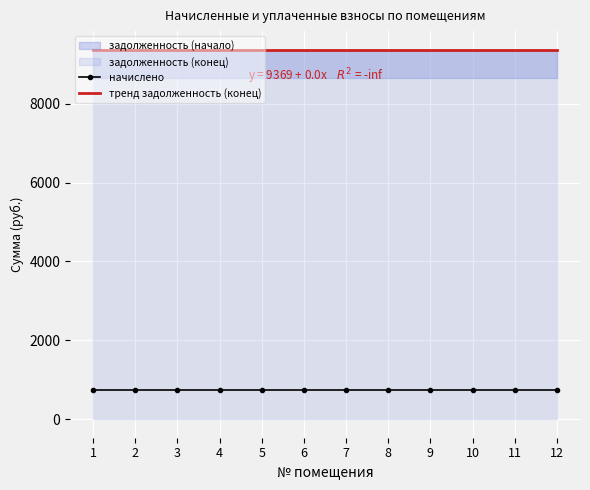

Reading left to right, extract all data points from this chart.

задолженность (начало): 8640	8640	8640	8640	8640	8640	8640	8640	8640	8640	8640	8640
задолженность (конец): 9369	9369	9369	9369	9369	9369	9369	9369	9369	9369	9369	9369
начислено: 729	729	729	729	729	729	729	729	729	729	729	729